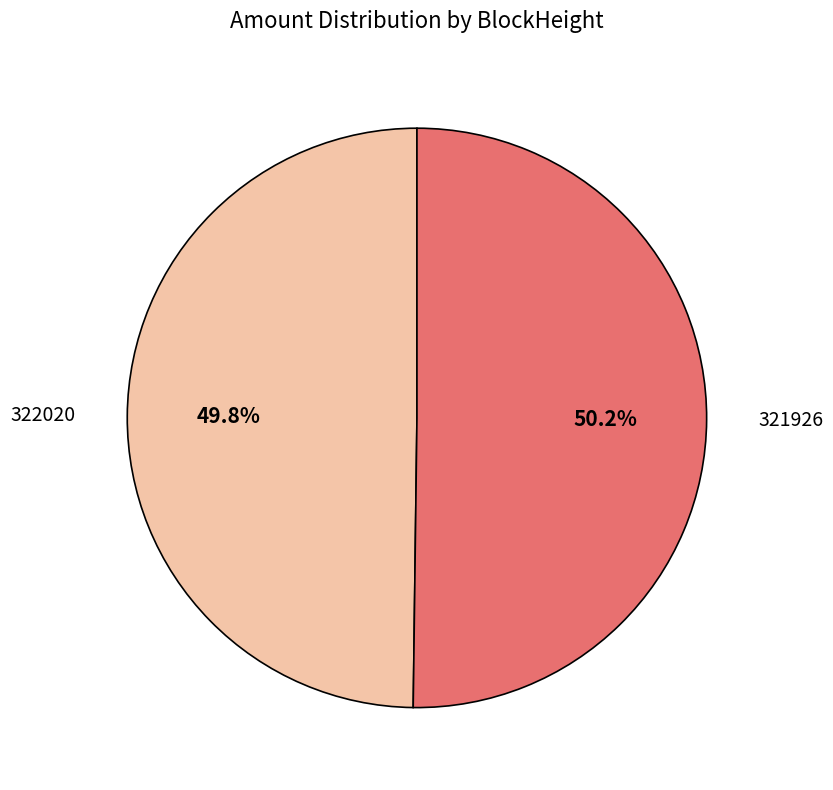

Does any single category account for the majority?

Yes